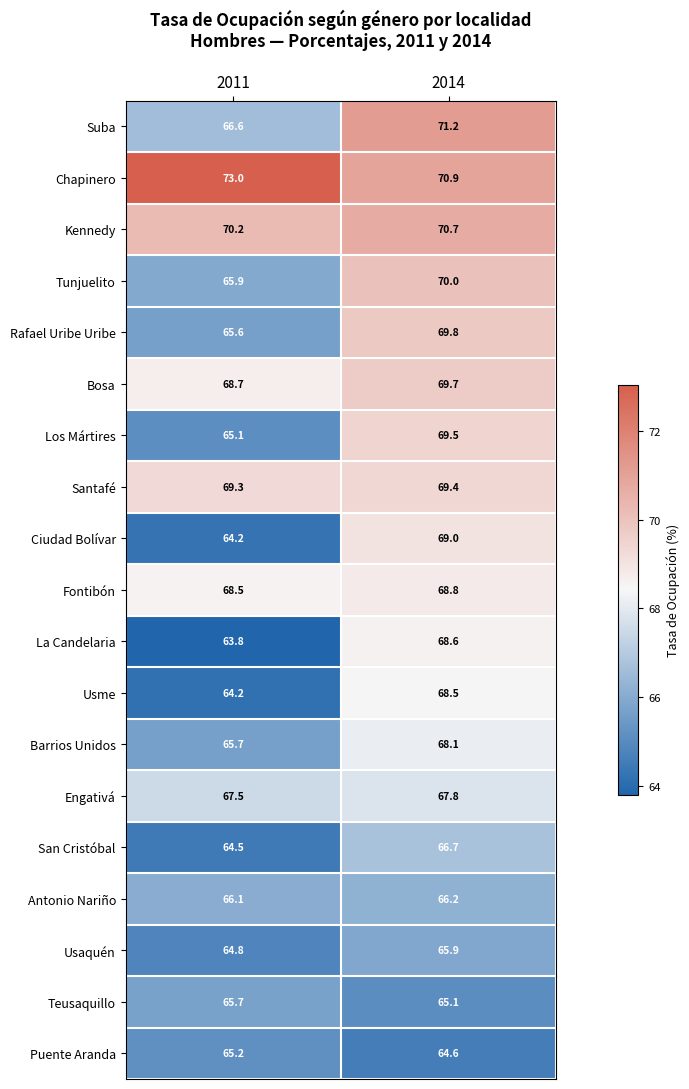

Is it true that Santafé equals 69.3 at 2011?

True